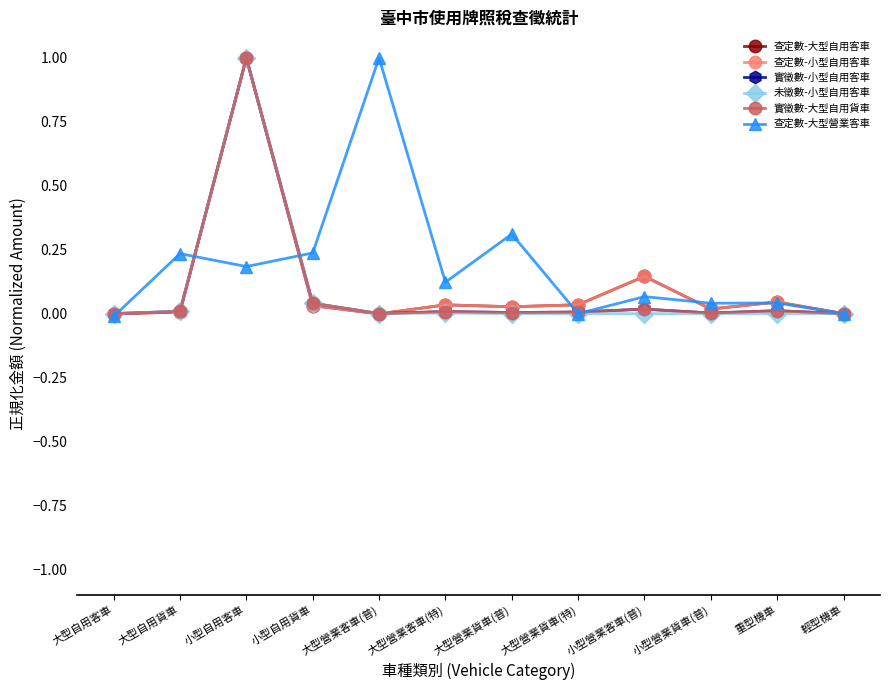

The 查定數-大型自用客車 series shows -0.0 at 大型自用客車. True or false?

True